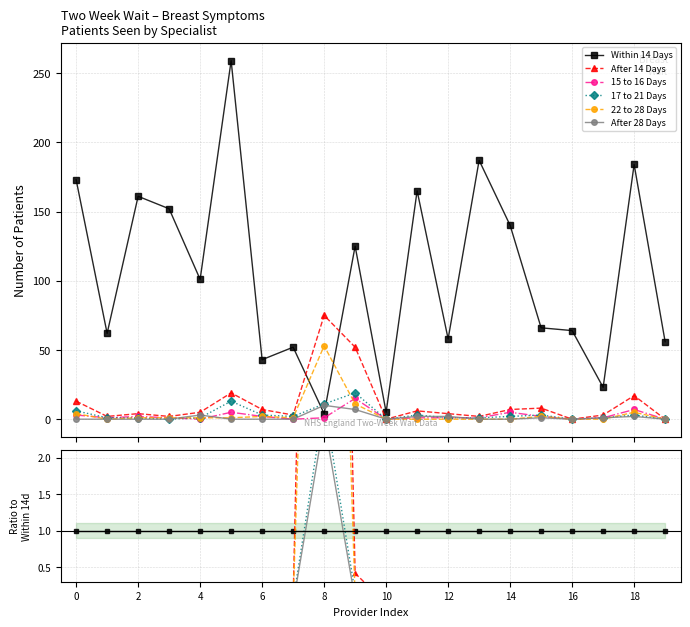

What is the label of the 7th point from the right?

13